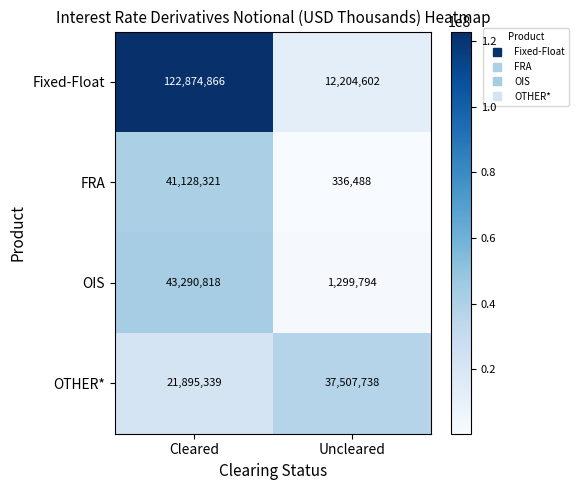

At how many categories does at least one series exceed 99599995?

1